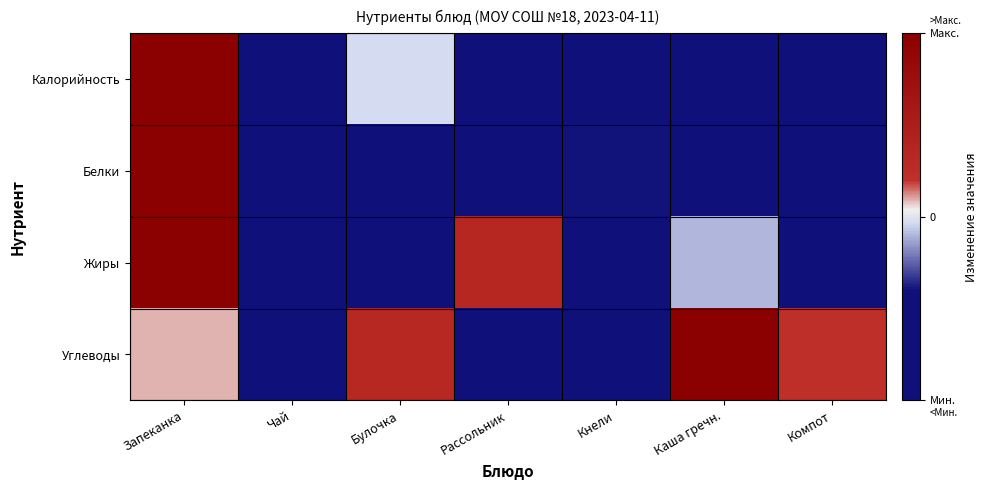

Rank the series by their average value, from highest to lowest.

Углеводы, Жиры, Белки, Калорийность